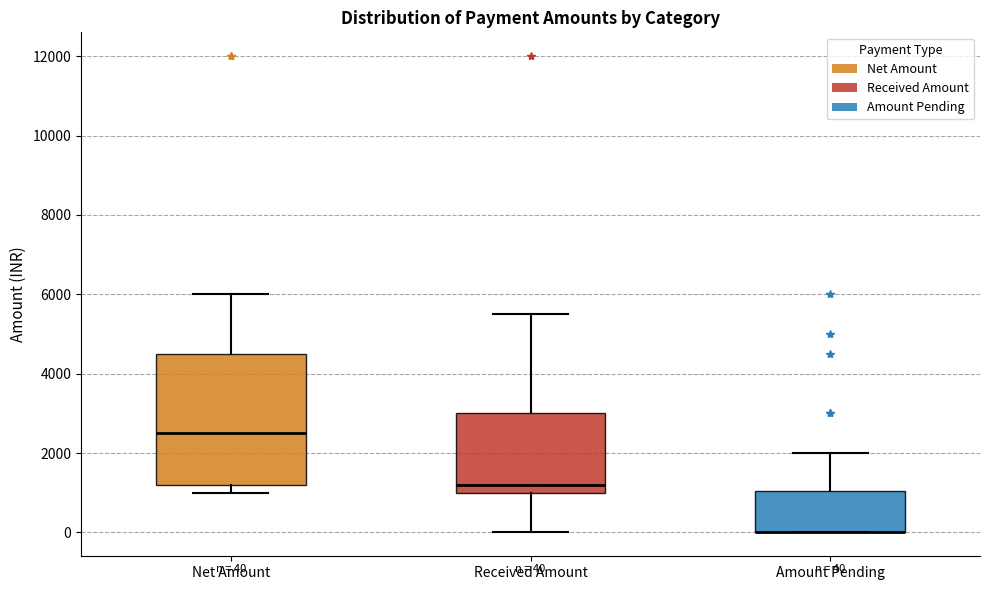

Comparing the boxes themselves (not the whiskers), which one is the tallest?

Net Amount